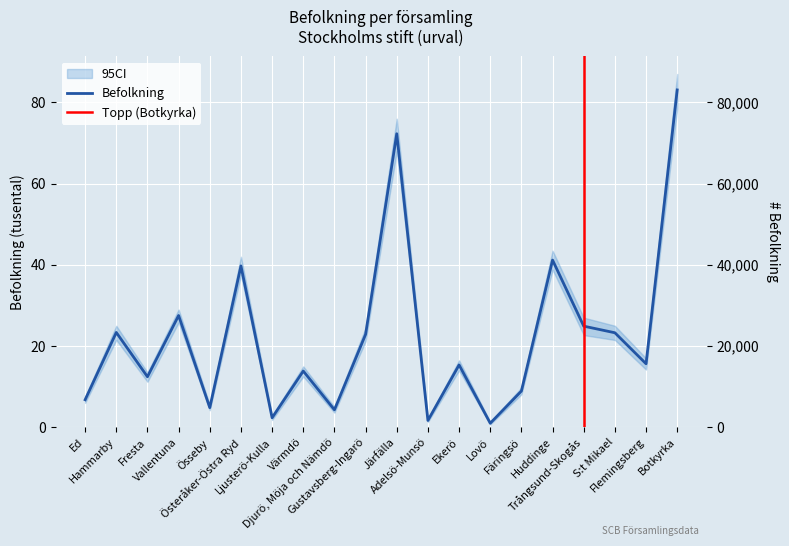

Which has a higher value, Hammarby or Össeby?

Hammarby